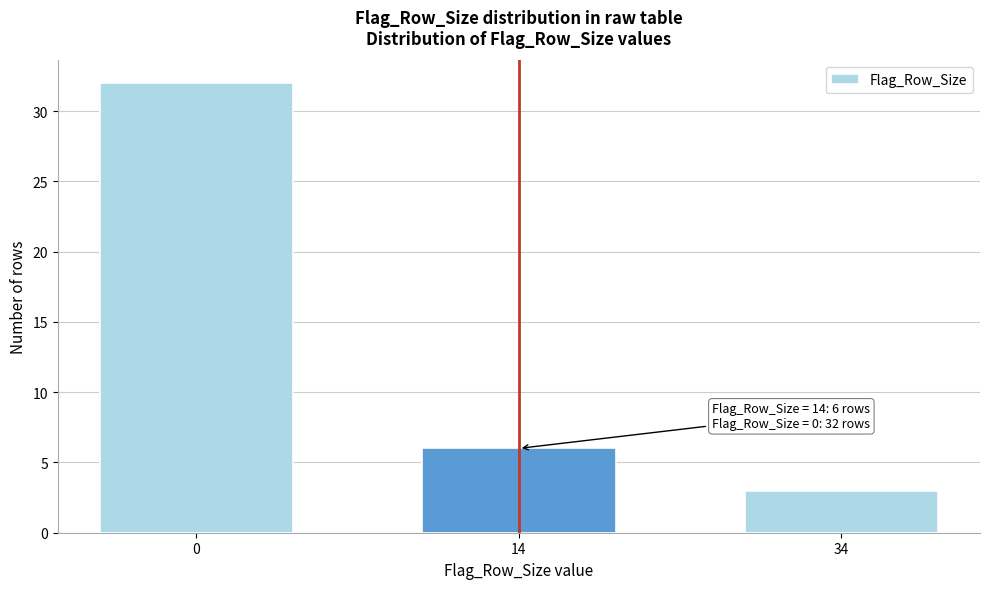

Reading right to left, transcribe all the data shown in this chart.

3	6	32